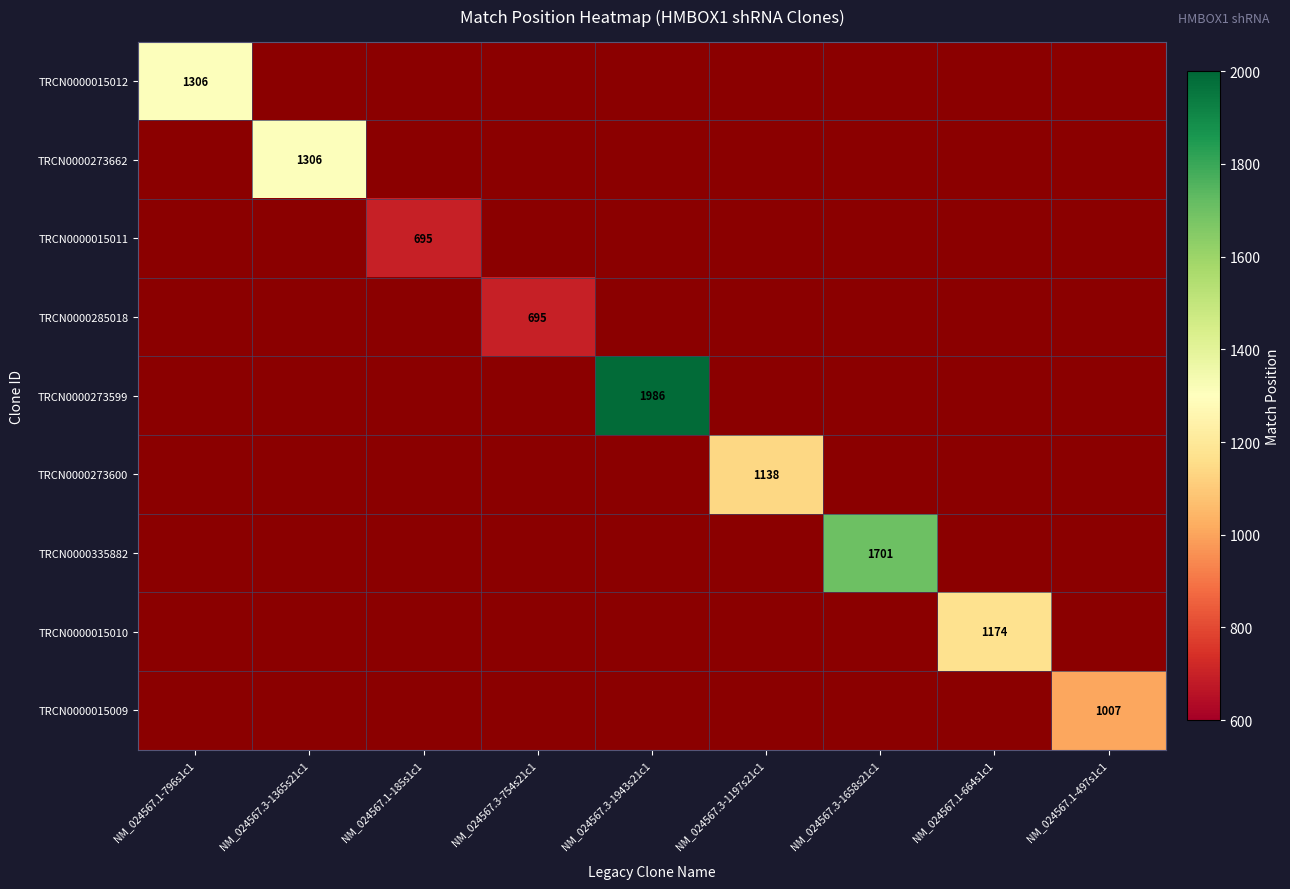

True or false: TRCN0000273662 has a value of 347 at NM_024567.3-1365s21c1.

False